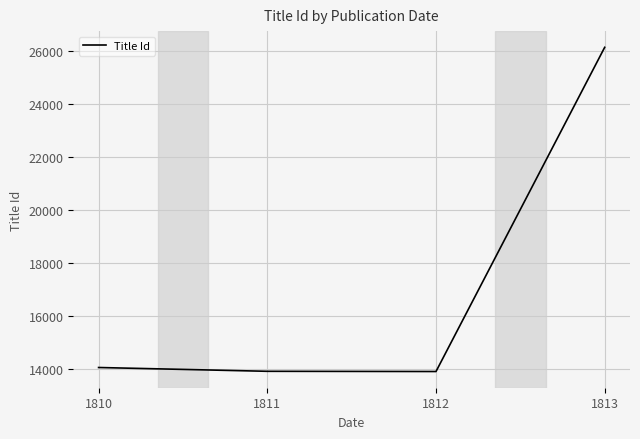

How many values are below 14070?

2